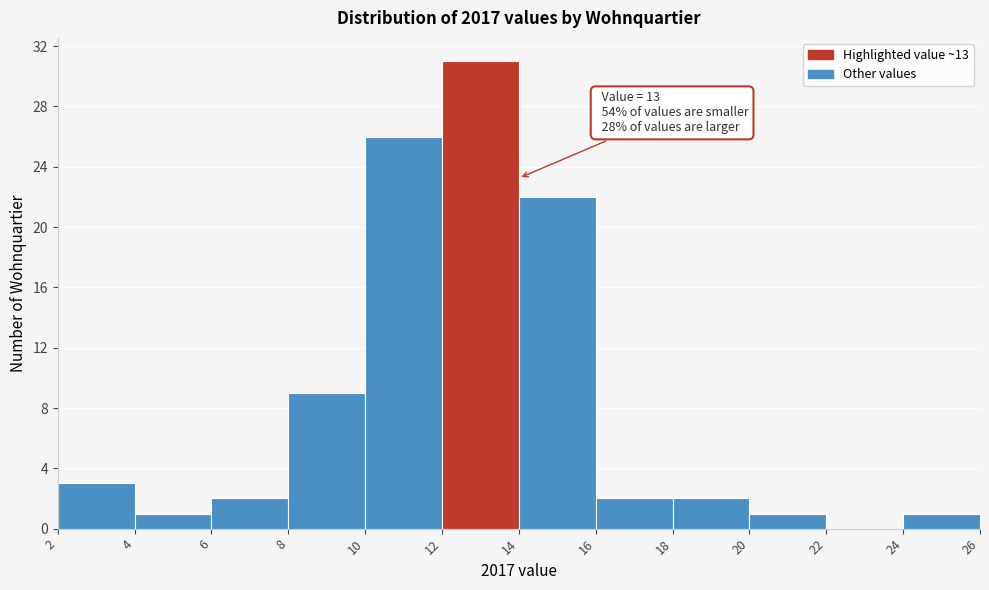

Which range on the x-axis has the tallest bar?

12 to 14